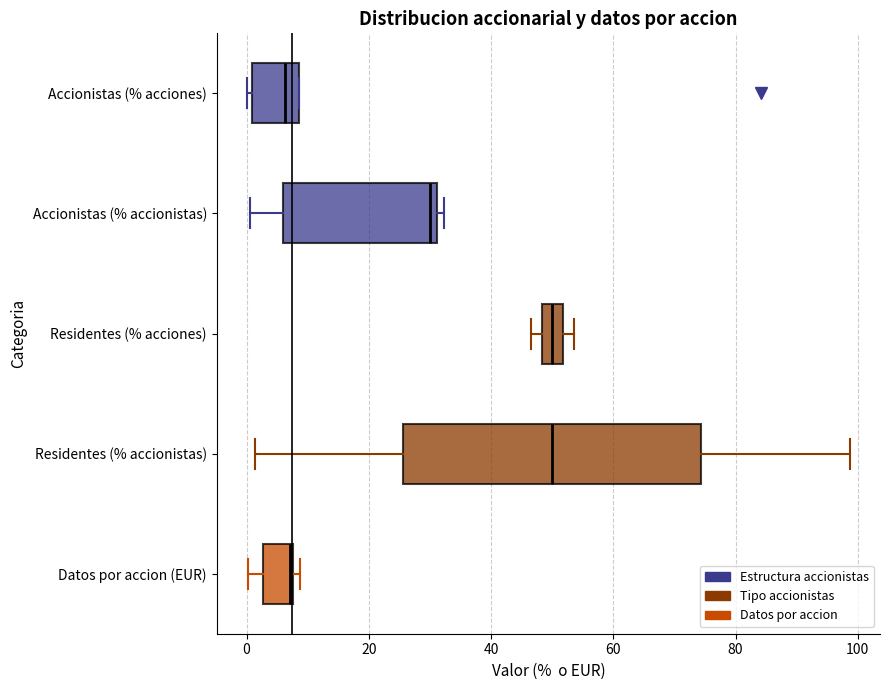

Reading bottom to top, read every box against the x-axis: the position of its median line, the range the box covers, and the ends of its whiskers. The values are not printed on the chart, so give them approximately, as read against the axis.

Datos por accion (EUR): median 8, box 2 to 8, whiskers 0 to 8 (just right of the box's right edge)
Residentes (% accionistas): median 50, box 26 to 74, whiskers 2 to 98
Residentes (% acciones): median 50, box 48 to 52, whiskers 46 to 54
Accionistas (% accionistas): median 30, box 6 to 32, whiskers 0 to 32 (just right of the box's right edge)
Accionistas (% acciones): median 6, box 0 to 8, whiskers 0 (just left of the box's left edge) to 8